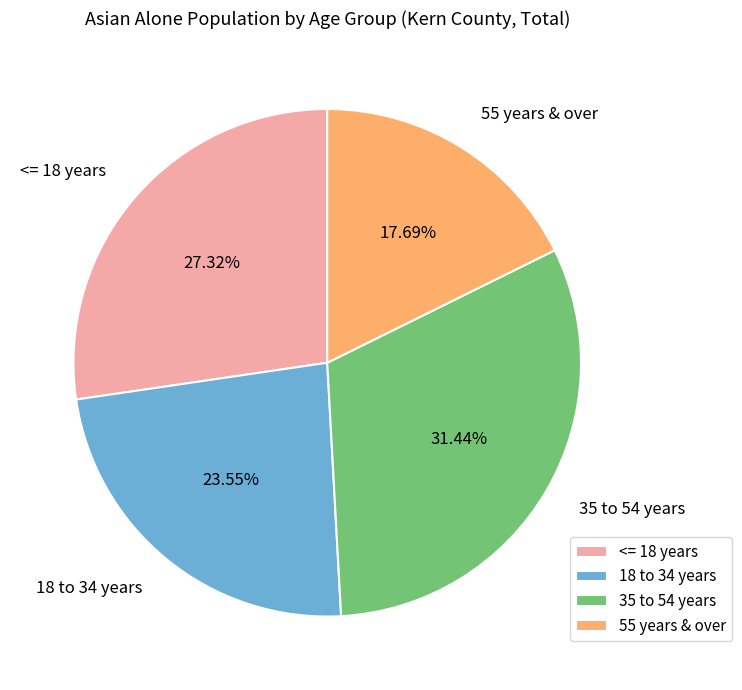

Which has a higher value, 35 to 54 years or <= 18 years?

35 to 54 years